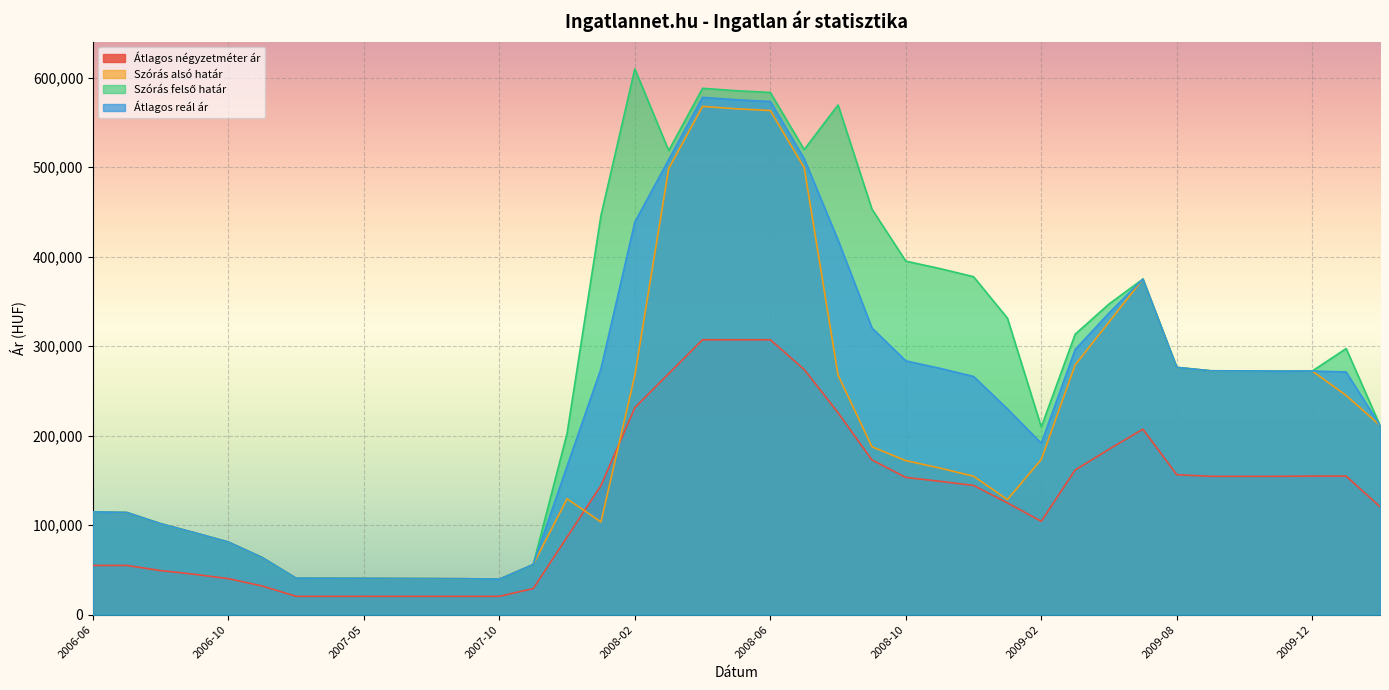

What is the label of the 5th point from the right?

2009-10